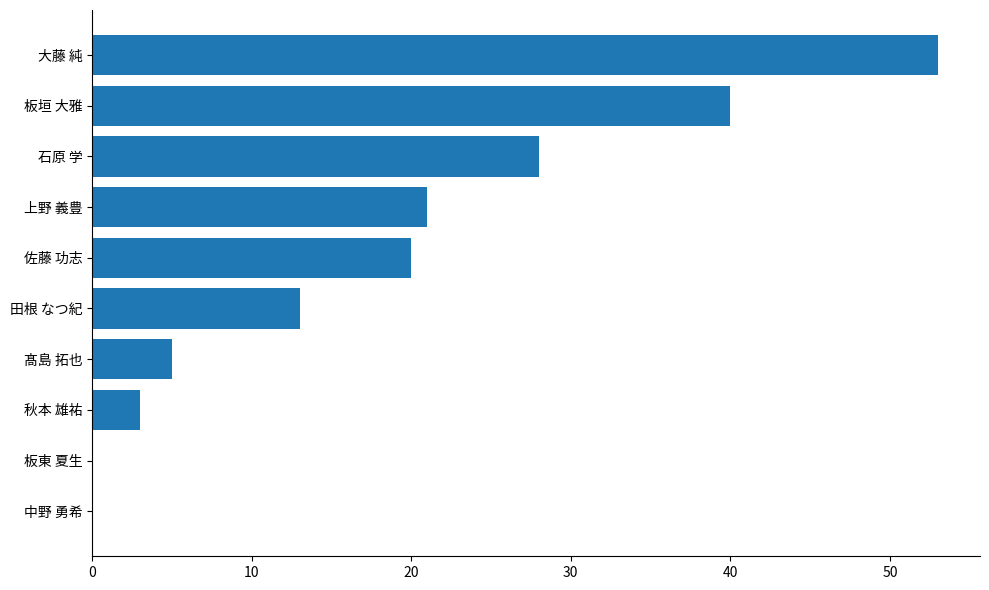

The value at 田根 なつ紀 is 13. True or false?

True